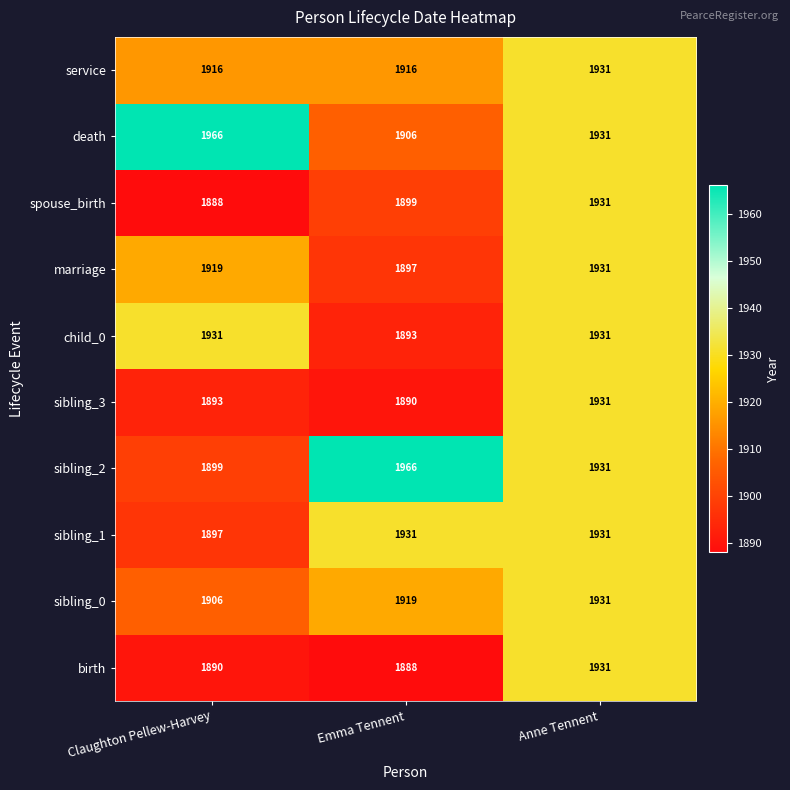

Between Emma Tennent and Anne Tennent, which series saw the biggest shift?

birth